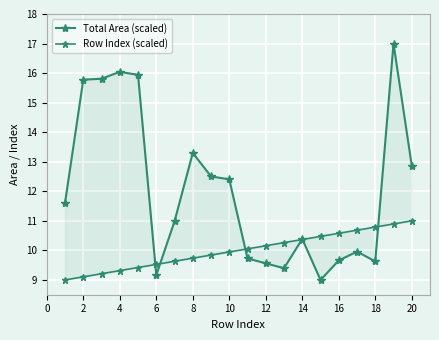

Which series has the largest total across all categories?

Total Area (scaled)